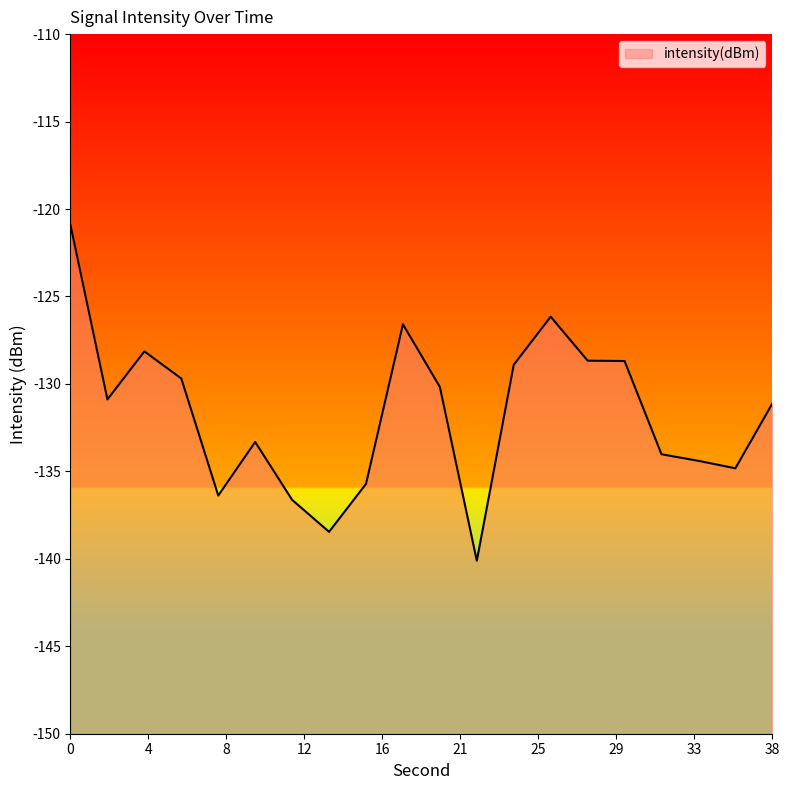

How many interior local peaks (higher than both neighbors) does the data have?

4